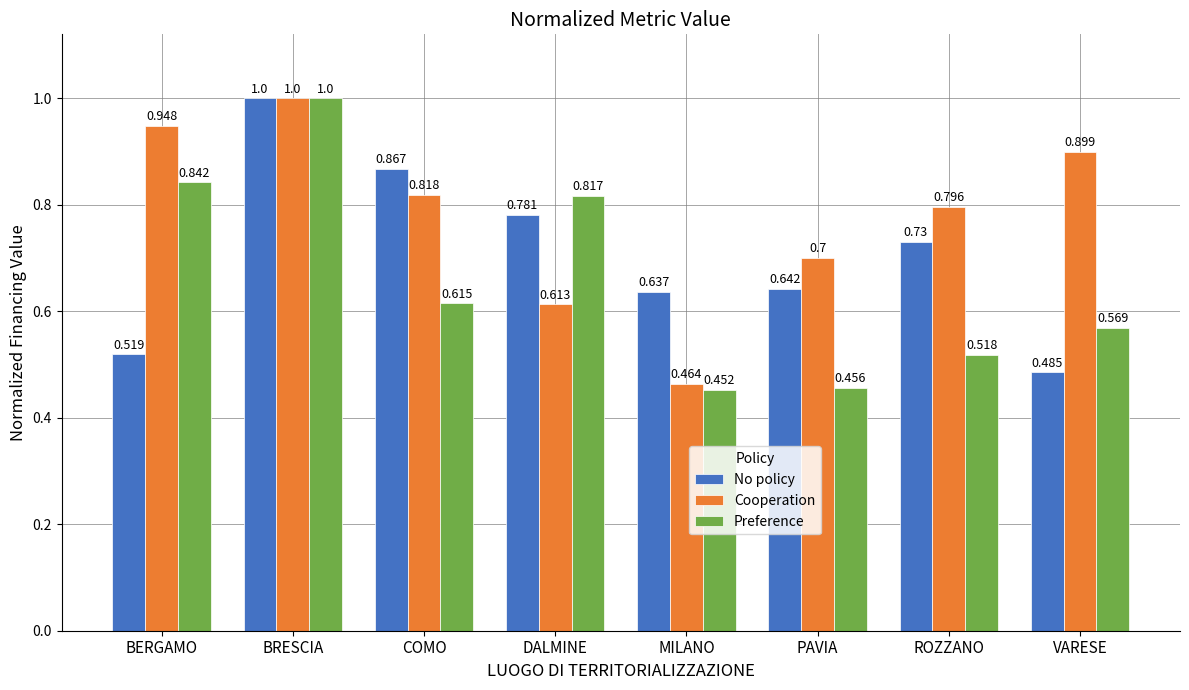

What is the sum of all No policy values?

5.7